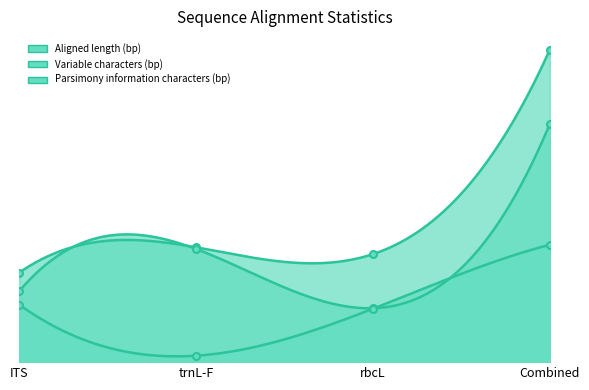

Reading left to right, what are all the values shown in this chart?

Aligned length (bp): 528	677	637	1842
Variable characters (bp): 419	667	318	1404
Parsimony information characters (bp): 339	38	315	692